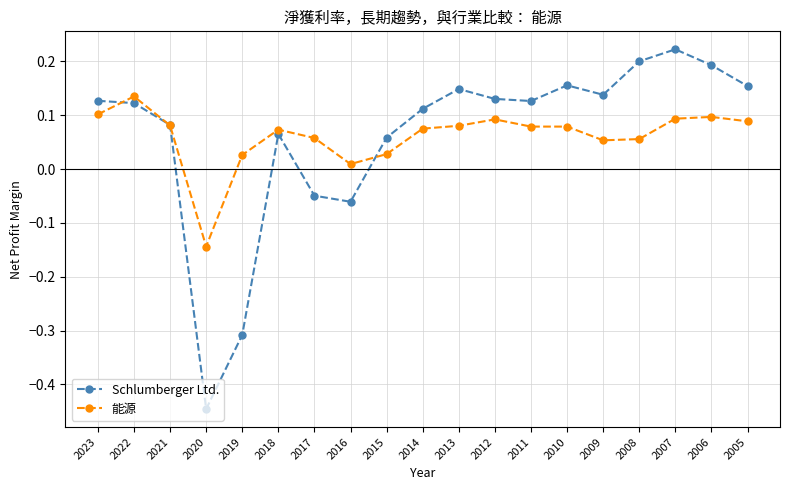

Where is the first local maximum for 能源?

2022